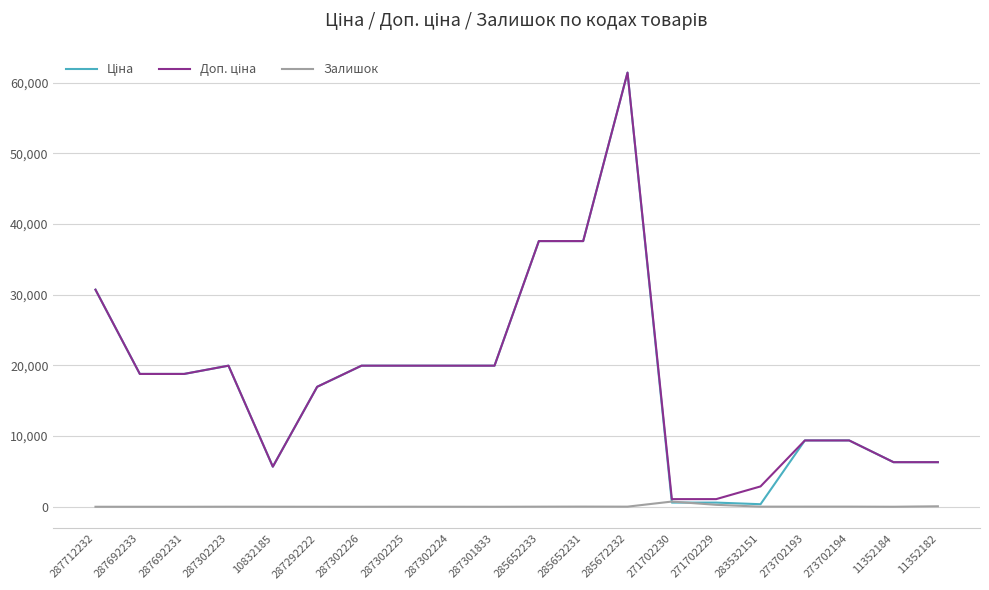

Is this an area chart (filled region under the line)?

No